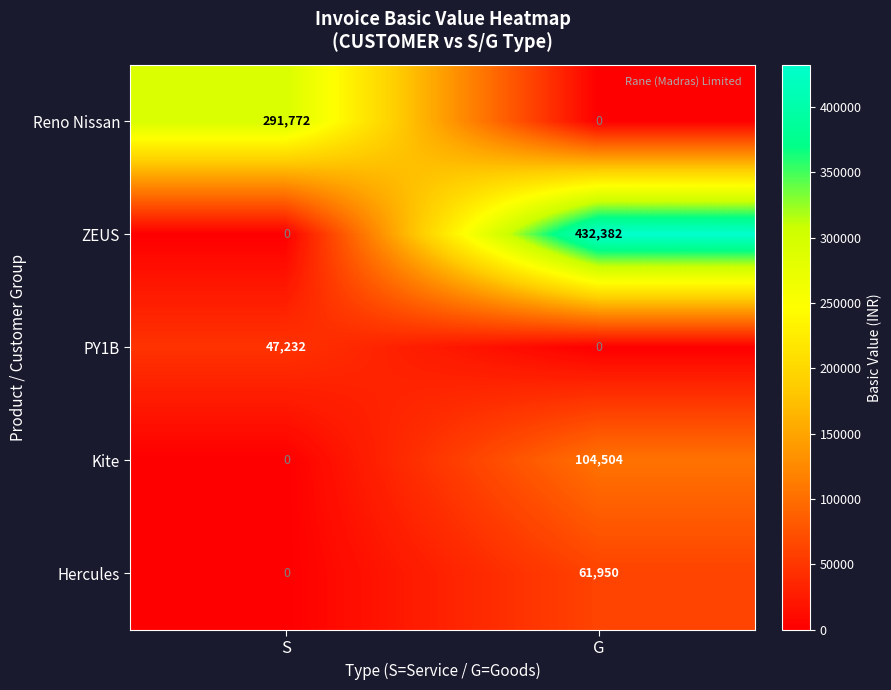

Between S and G, which series saw the biggest shift?

ZEUS